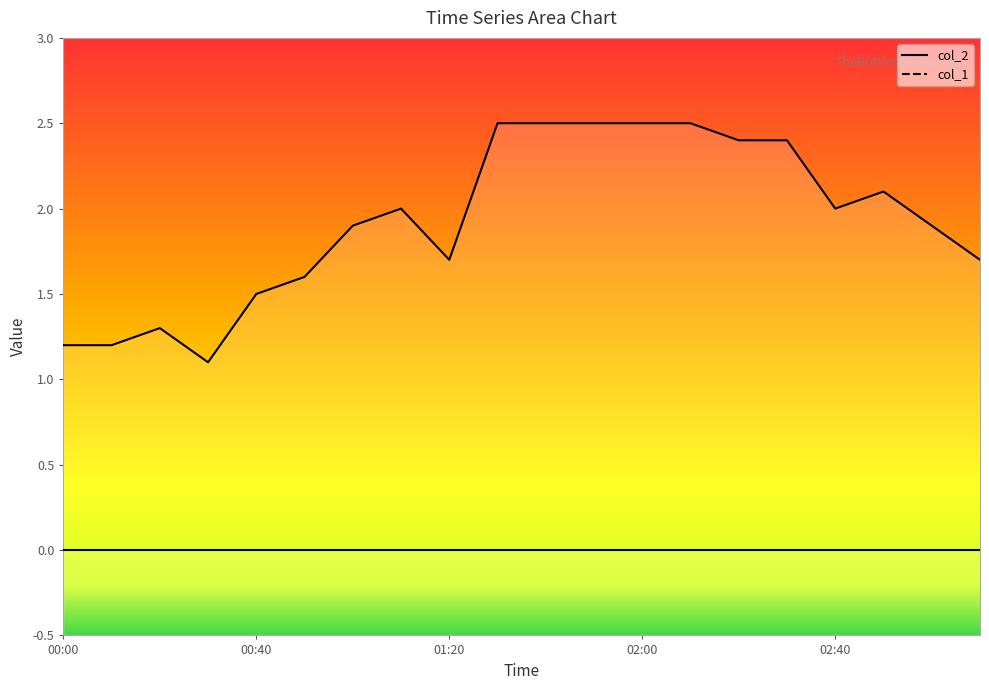

What is the maximum value shown in the chart?

2.5